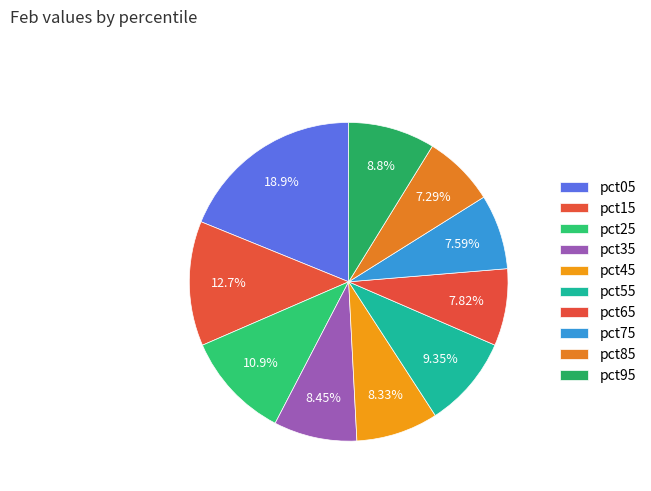

Does any single category account for the majority?

No